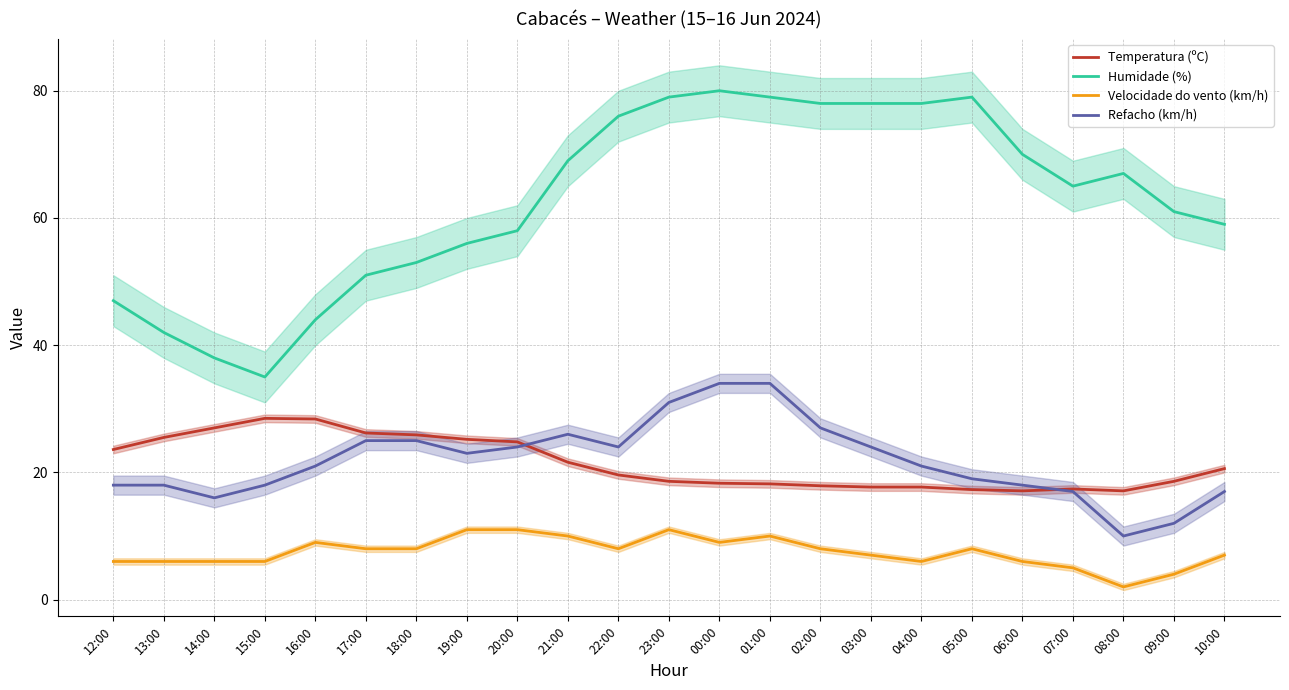

What is the value of the Temperatura (ºC) point at the 4th from the left?

28.5